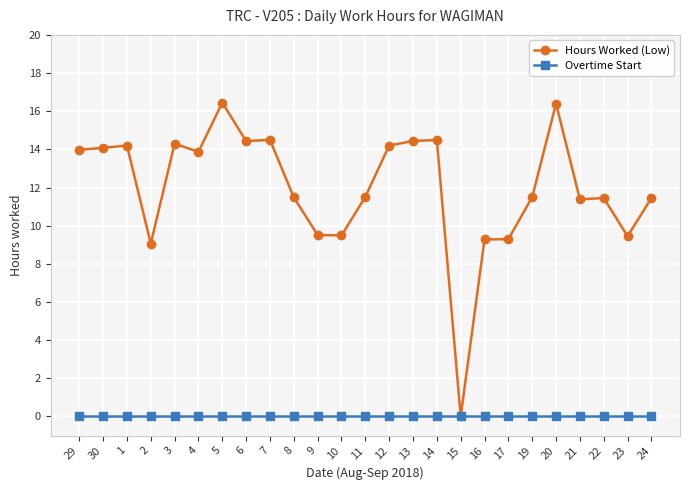

How many categories are shown in the chart?

25